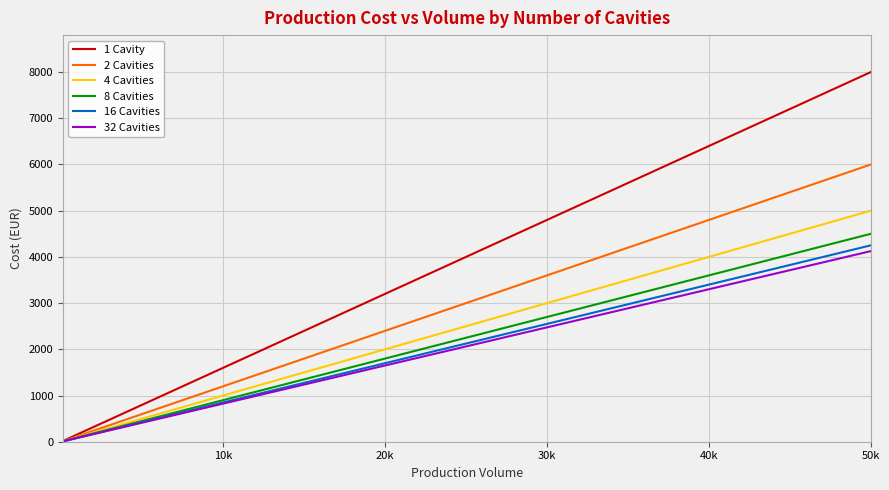

Which series has the widest spread of values?

1 Cavity